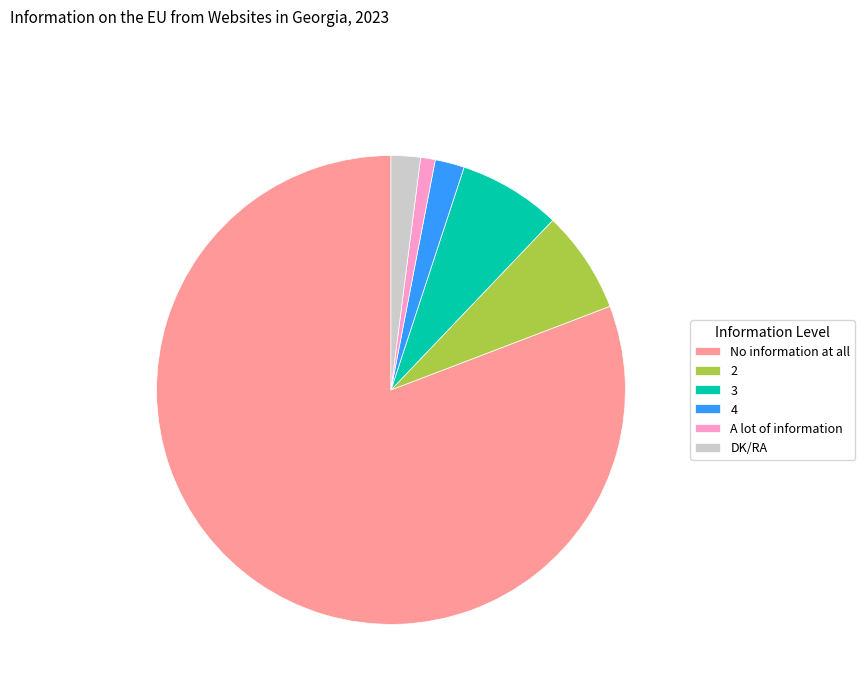

Which slice is the smallest?

A lot of information